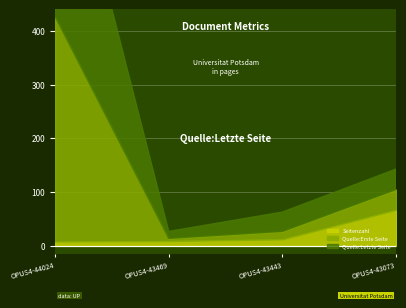

What is the difference between the Quelle:Letzte Seite values at OPUS4-43443 and OPUS4-44024?

391